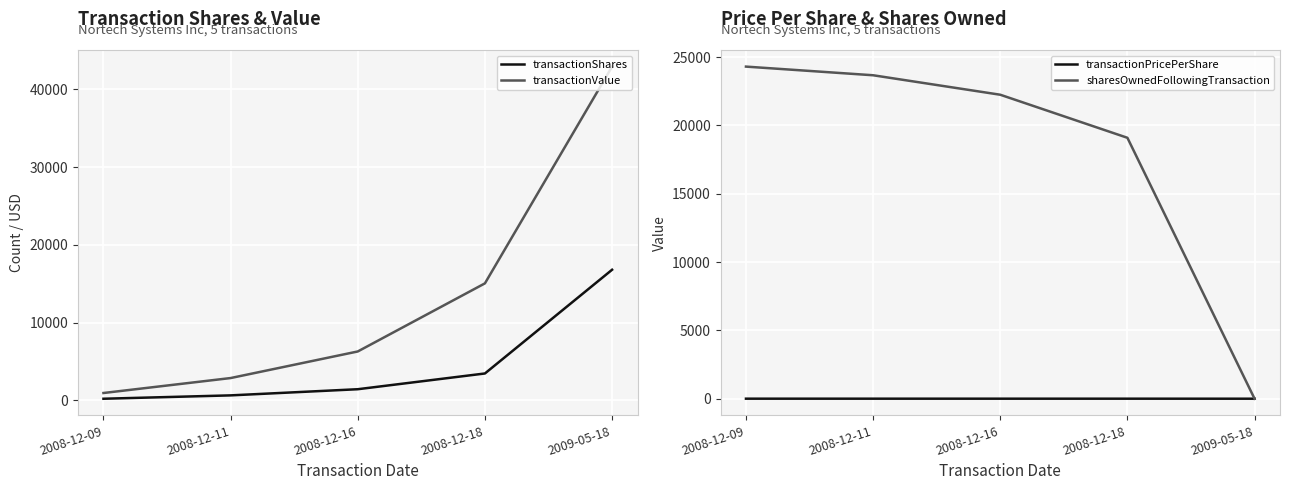

Which series has the largest total across all categories?

sharesOwnedFollowingTransaction